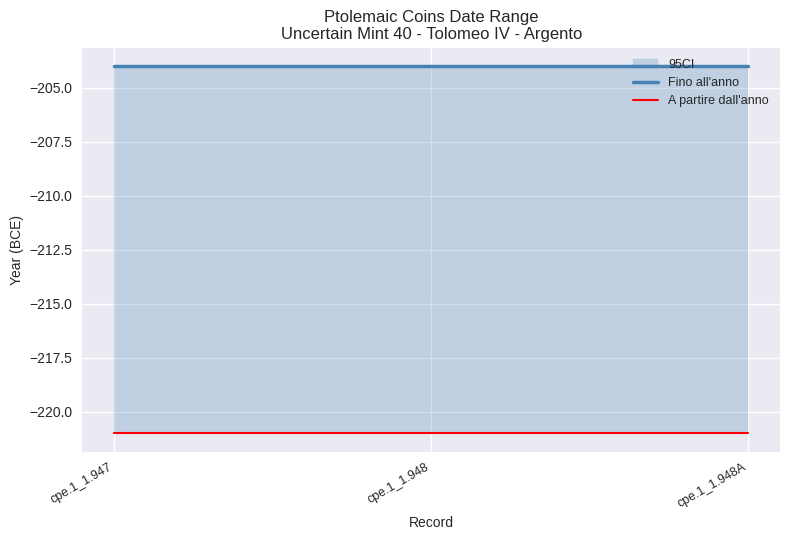

Reading right to left, extract all data points from this chart.

Fino all'anno: cpe.1_1.948A=-204	cpe.1_1.948=-204	cpe.1_1.947=-204
A partire dall'anno: cpe.1_1.948A=-221	cpe.1_1.948=-221	cpe.1_1.947=-221